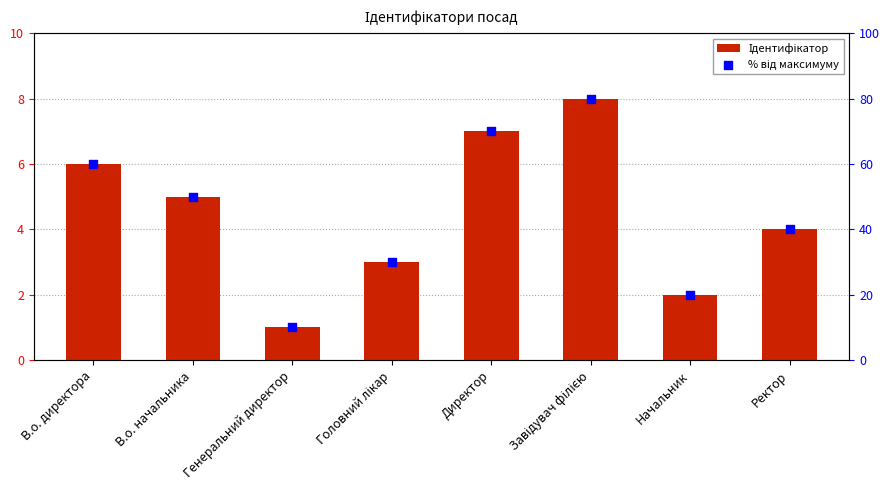

Which series has the widest spread of Y values?

% від максимуму